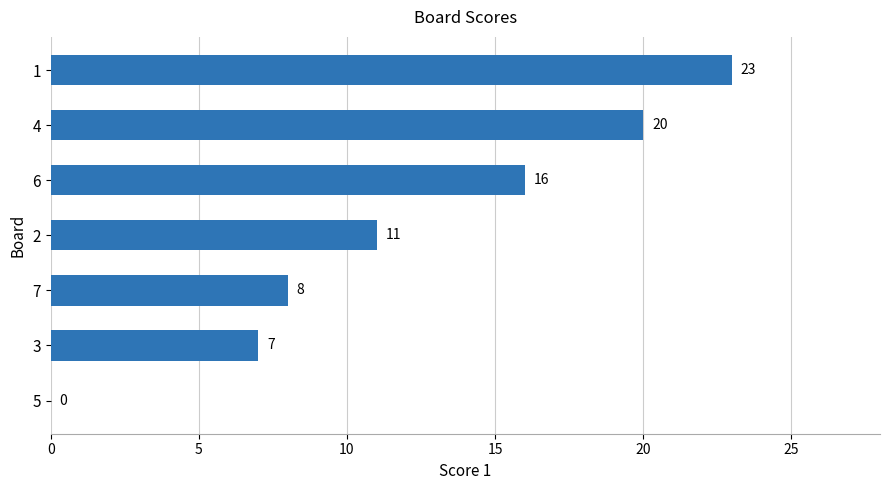

How many data points does each series have?

7